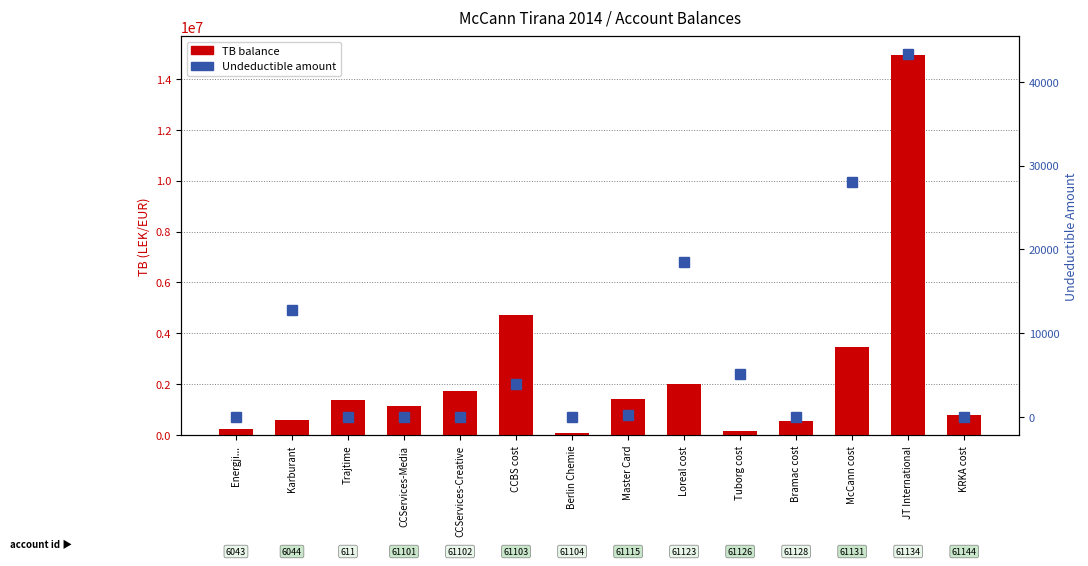

How many data points does each series have?

14